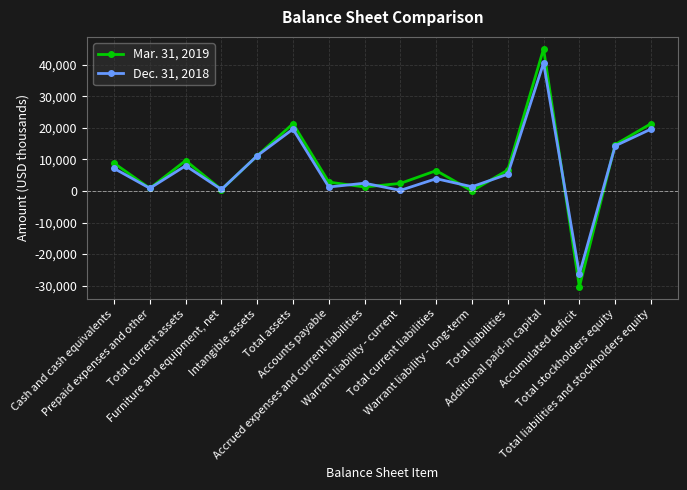

Which series ends up on top after the final intersection of Dec. 31, 2018 and Mar. 31, 2019?

Mar. 31, 2019